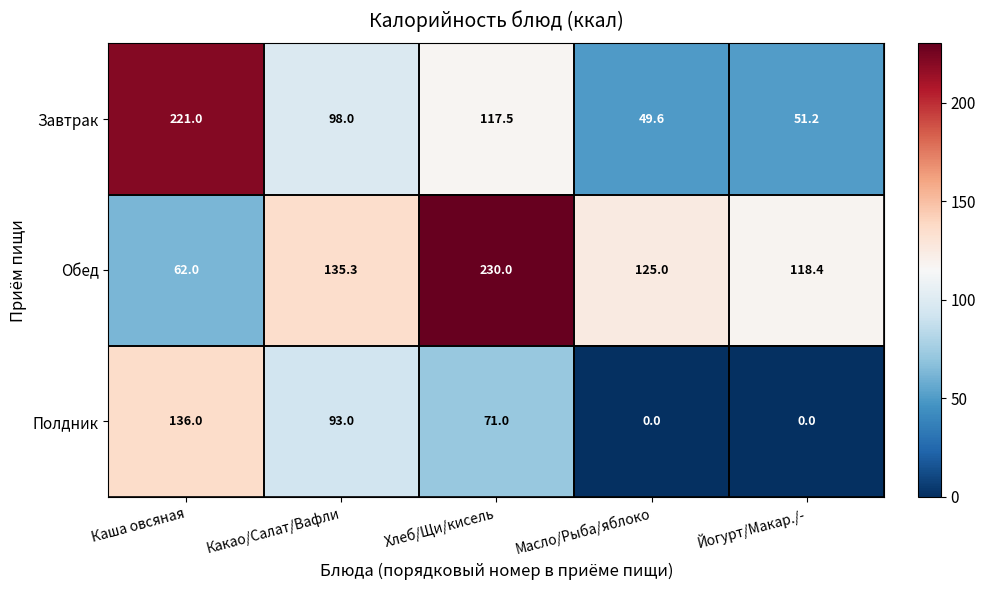

What is the difference between the highest and lowest values at Каша овсяная?

159.0